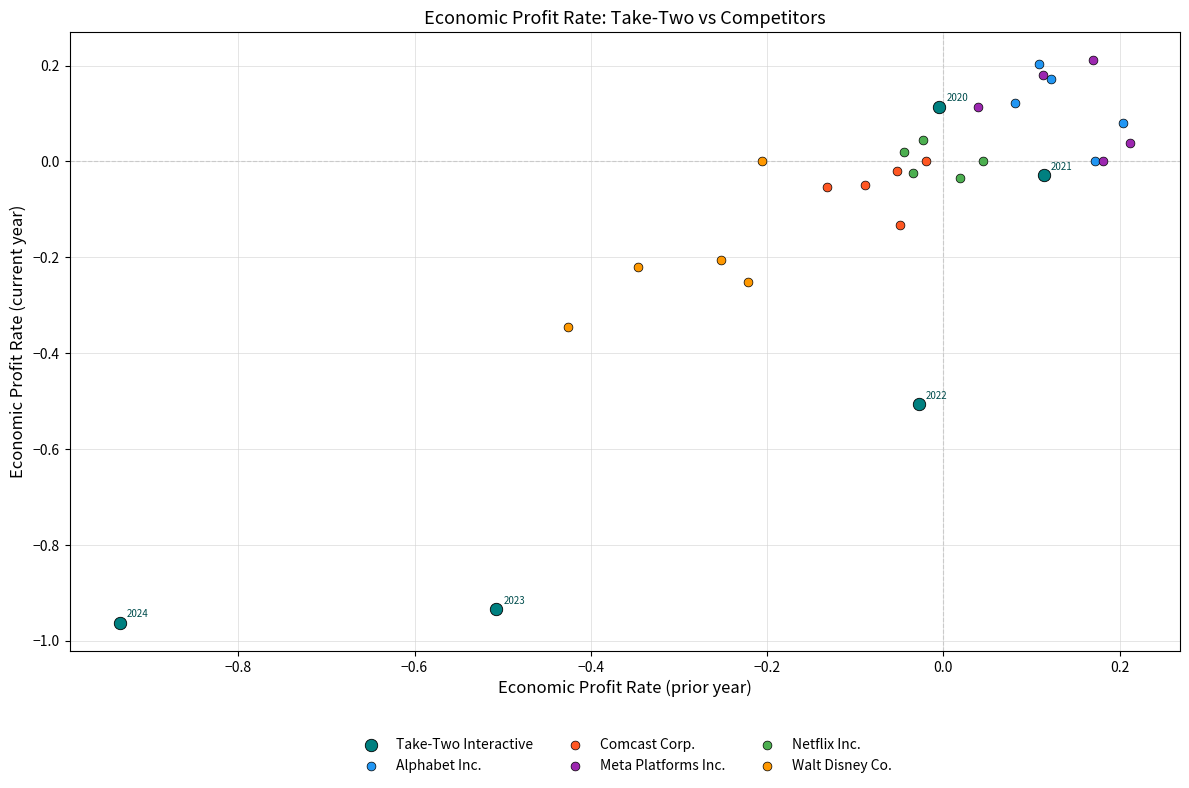

Which series reaches the minimum Y coordinate?

Take-Two Interactive